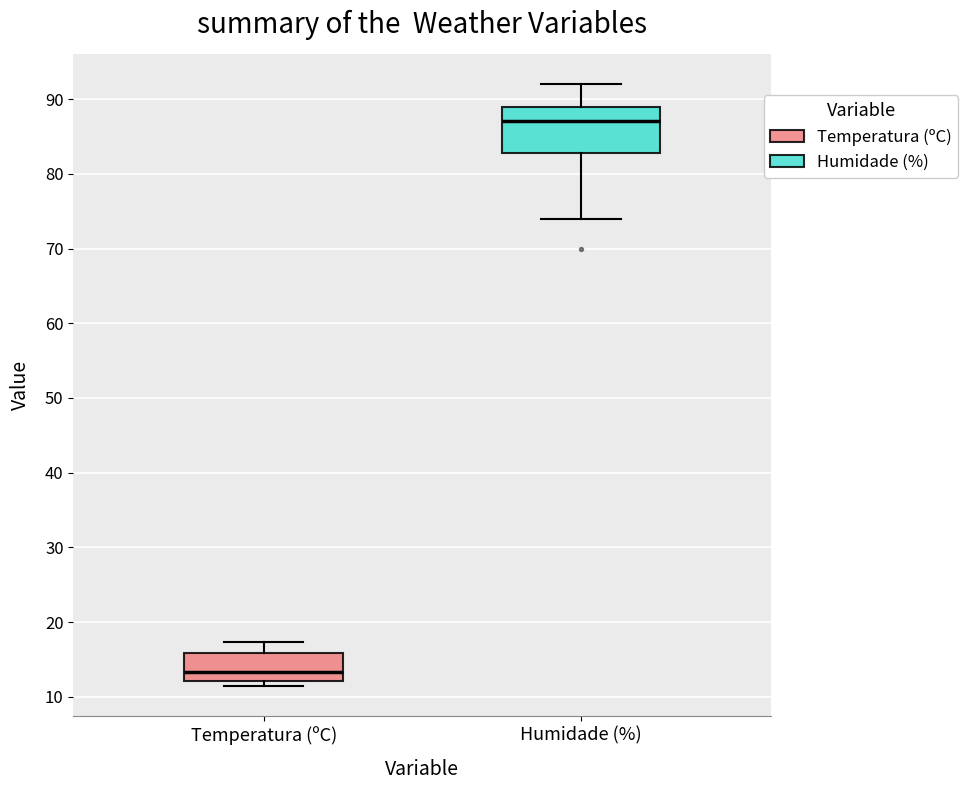

Where does the median line of the box for Temperatura (ºC) sit on the y-axis? The values are not printed on the chart, so give them approximately, as read against the axis.

13